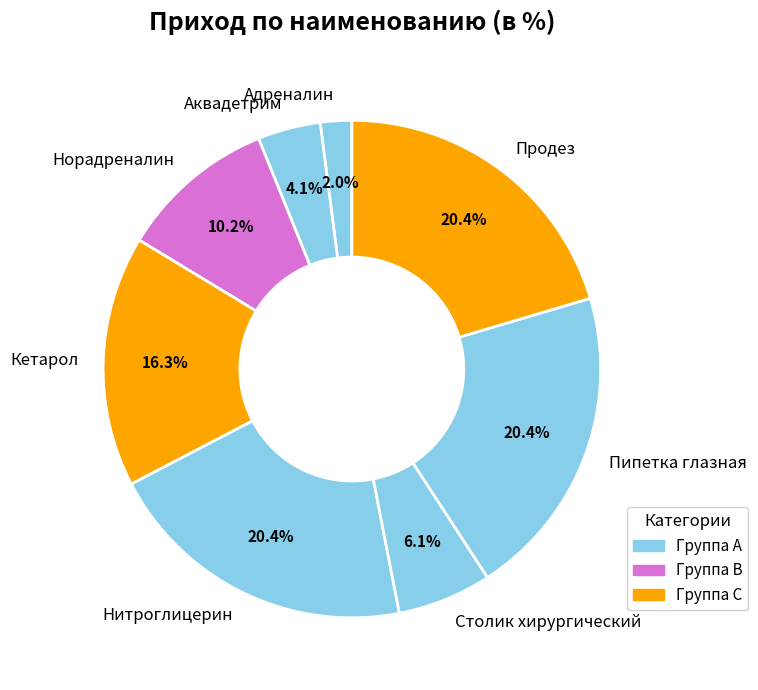

Do Продез and Пипетка глазная together represent more than half of the pie?

No